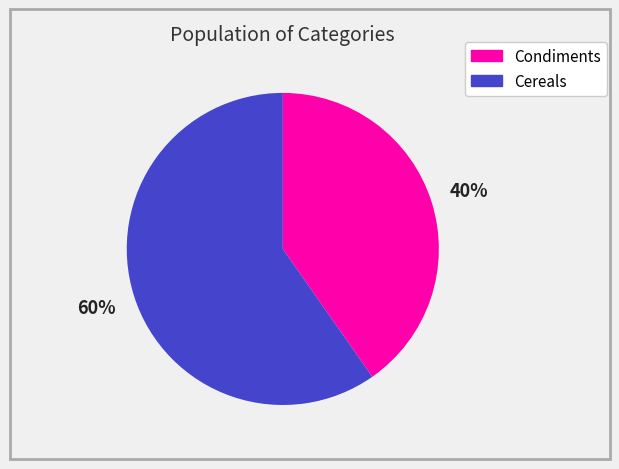

To the nearest percent, what is the combined percentage of Cereals and Condiments?

100%